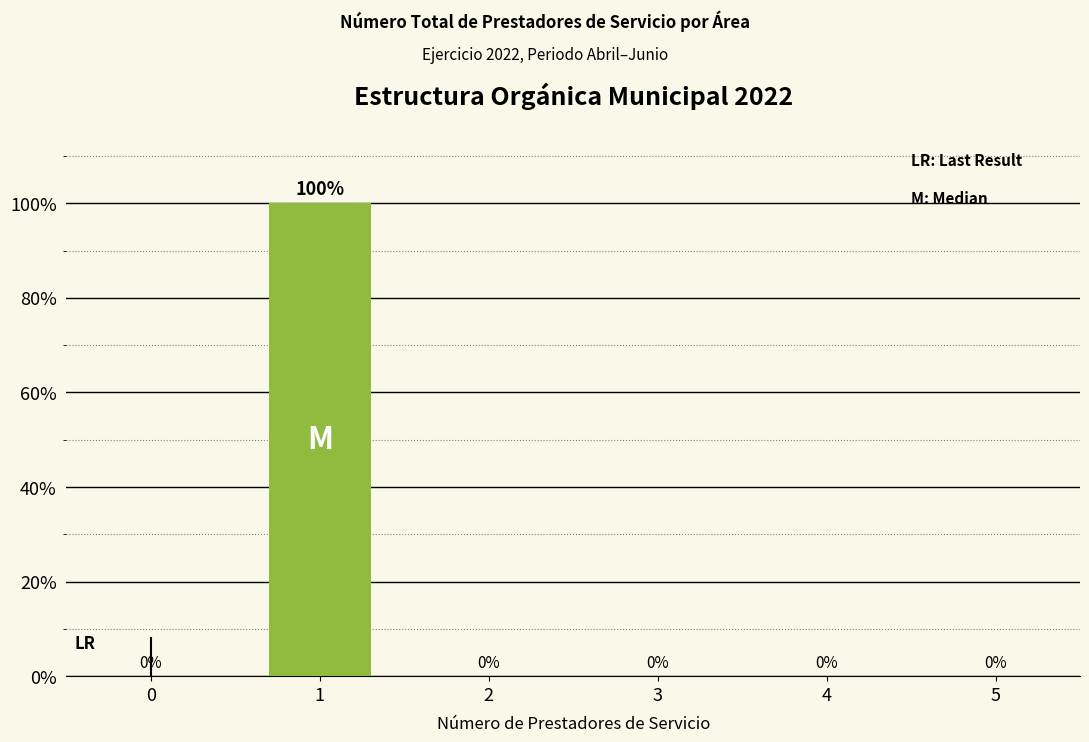

Reading left to right, transcribe all the data shown in this chart.

0=0	1=100	2=0	3=0	4=0	5=0